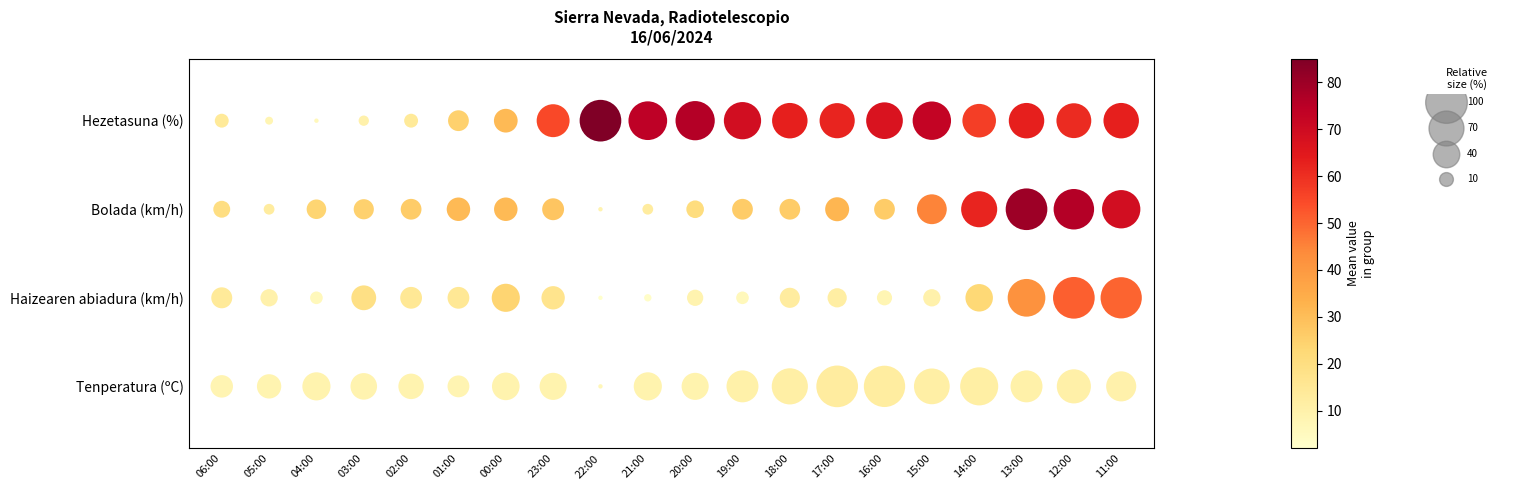

What is the minimum value for Hezetasuna (%)?

3